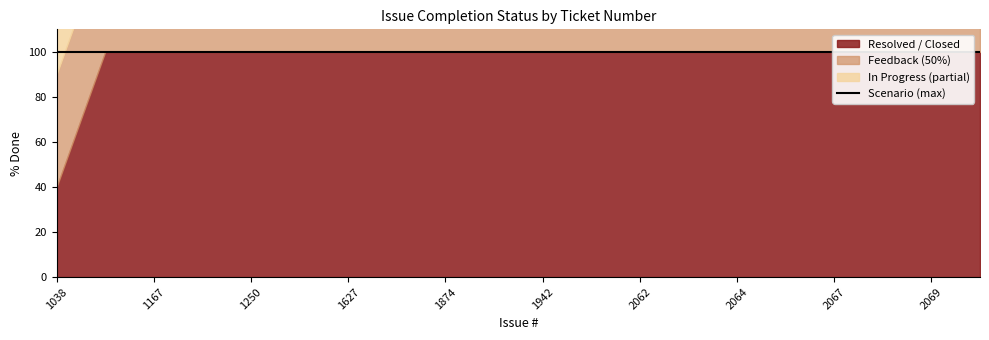

How many data points does each series have?

20